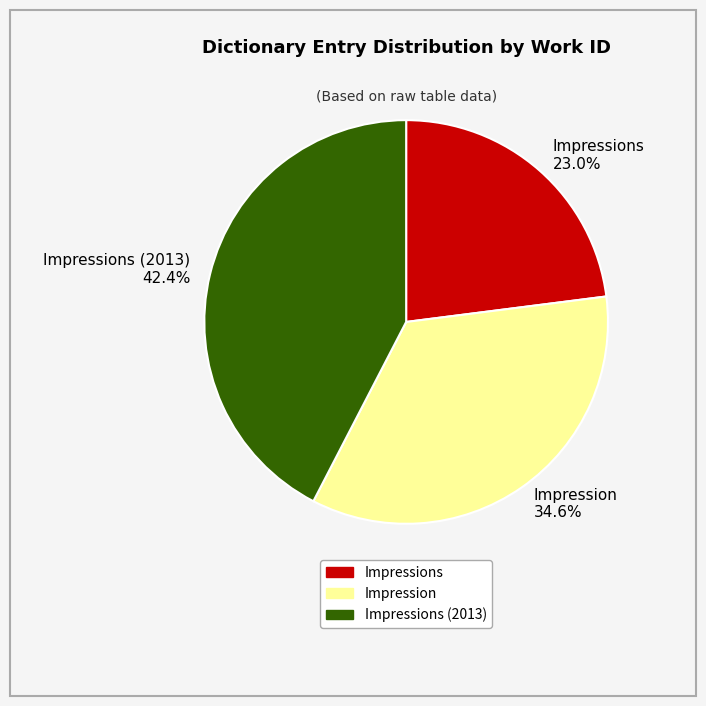

Approximately how many times larger is the value at Impressions 23.0% compared to Impressions (2013) 42.4%?

0.5